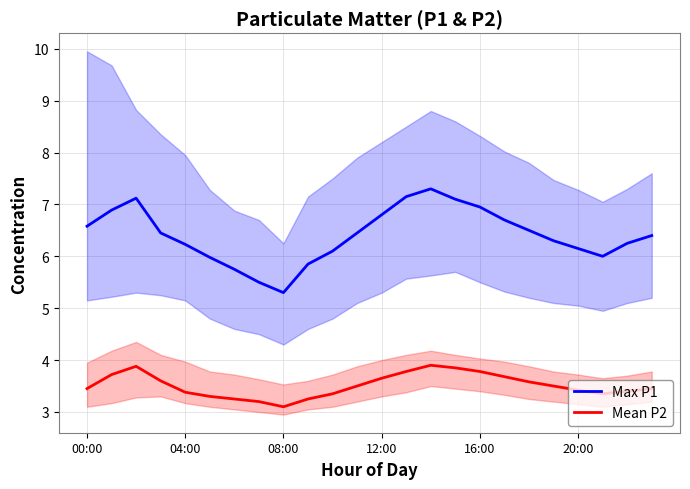

How many interior local peaks does the Mean P2 series have?

2